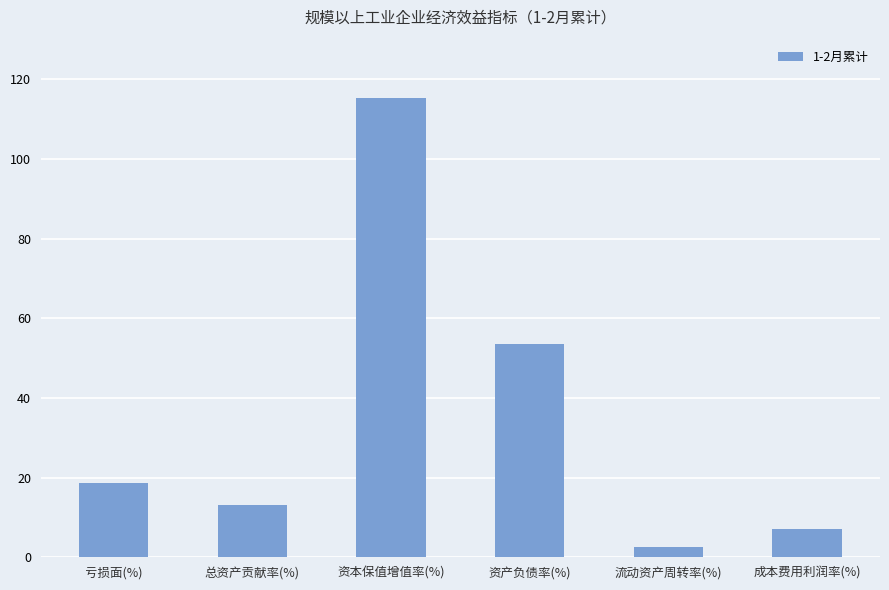

What is the change in value from 资本保值增值率(%) to 流动资产周转率(%)?

-112.8